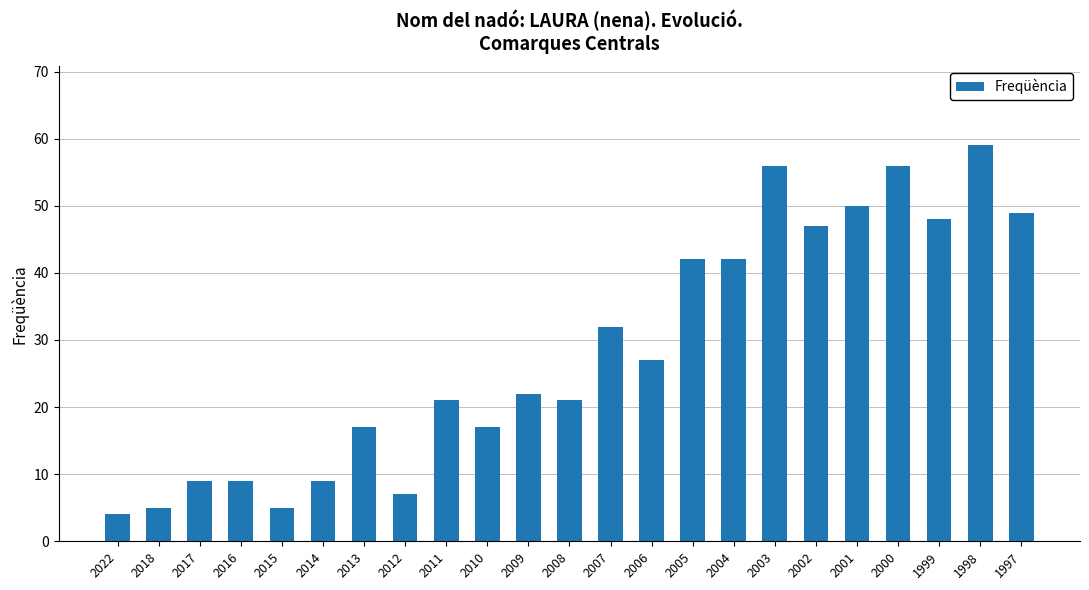

Is it true that the value at 2002 is 18?

False